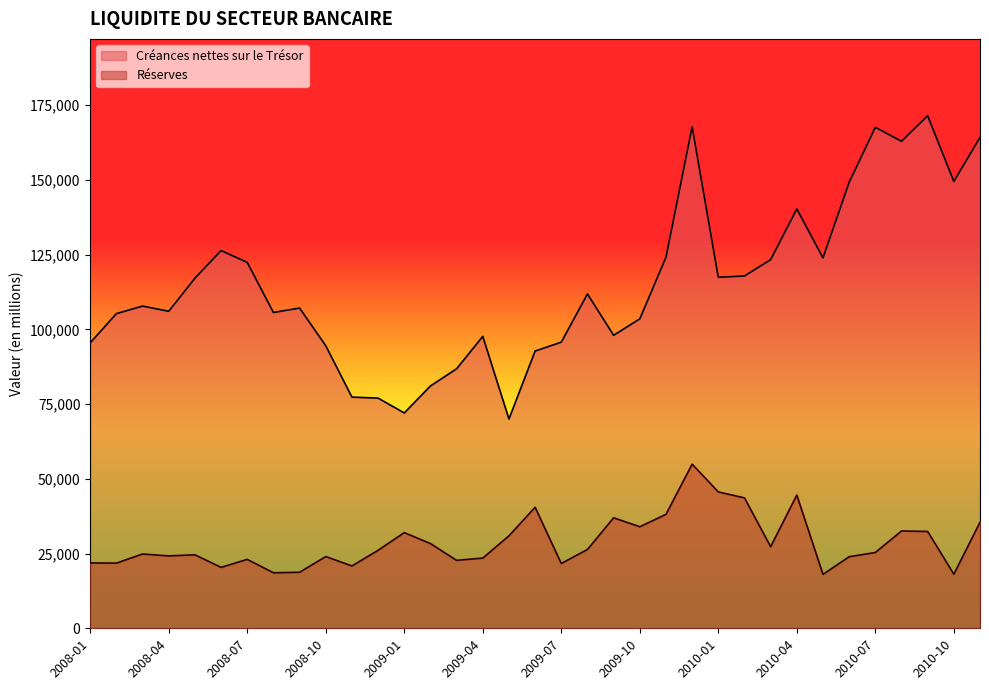

What is the spread (max minus min) of values at 2008-07?

99335.1